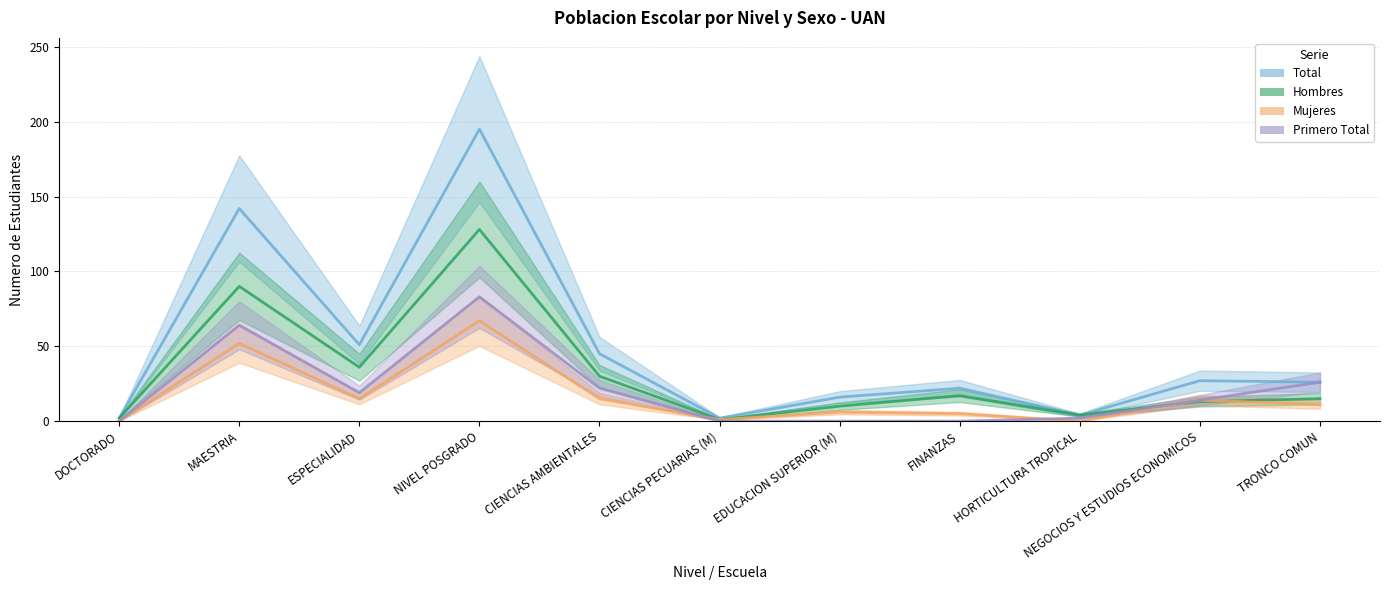

True or false: Hombres has a value of 36 at ESPECIALIDAD.

True